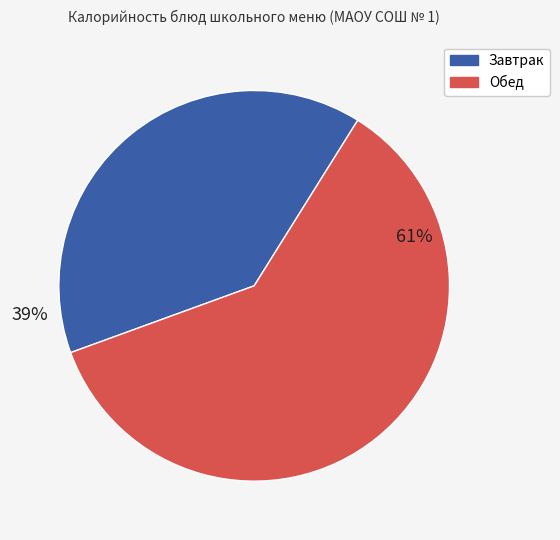

True or false: Завтрак accounts for 39% of the total.

True